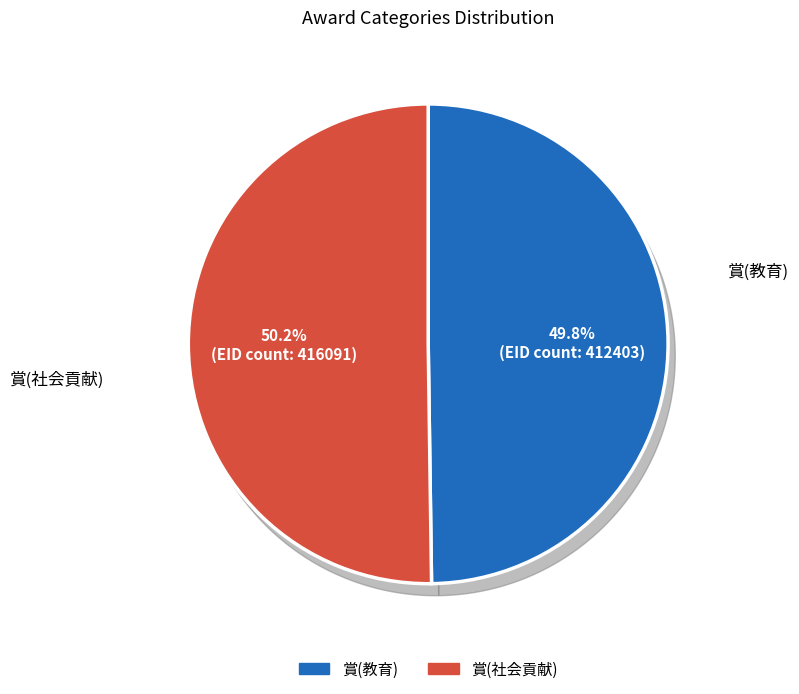

How much of the chart is everything except 賞(教育)?

50.2%